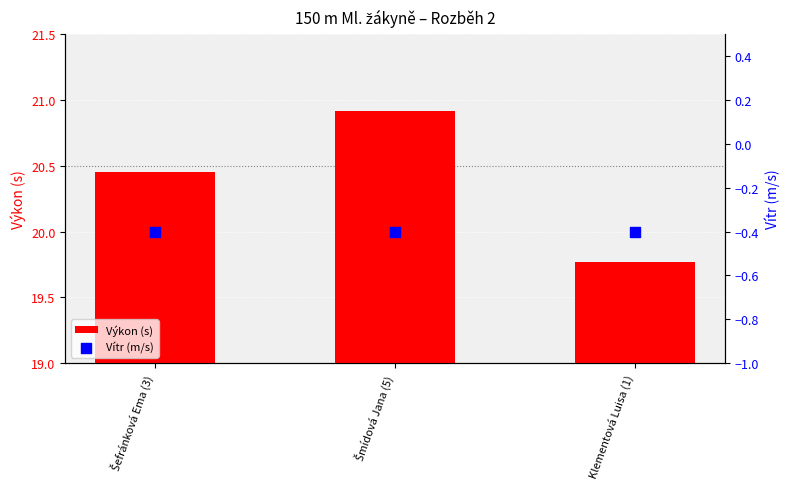

Which series reaches the minimum Y coordinate?

Vítr (m/s)